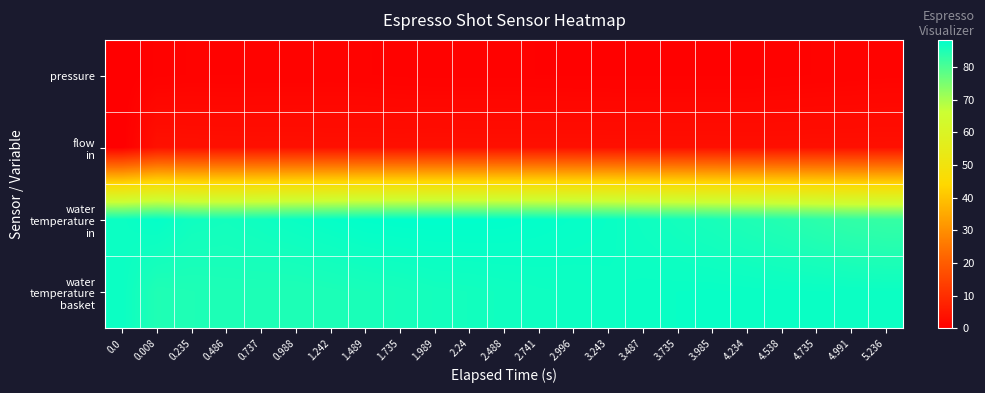

Which series has the largest total across all categories?

water temperature in